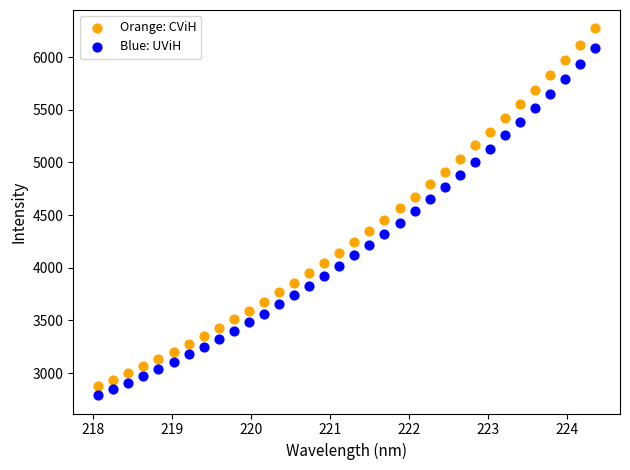

Across all data points, what is the range of Y values (max minus min)?

3480.8